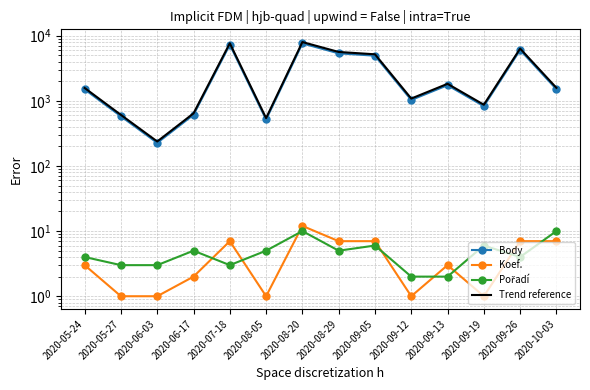

What is the difference between the Trend reference values at 2020-09-26 and 2020-09-13?

4505.6